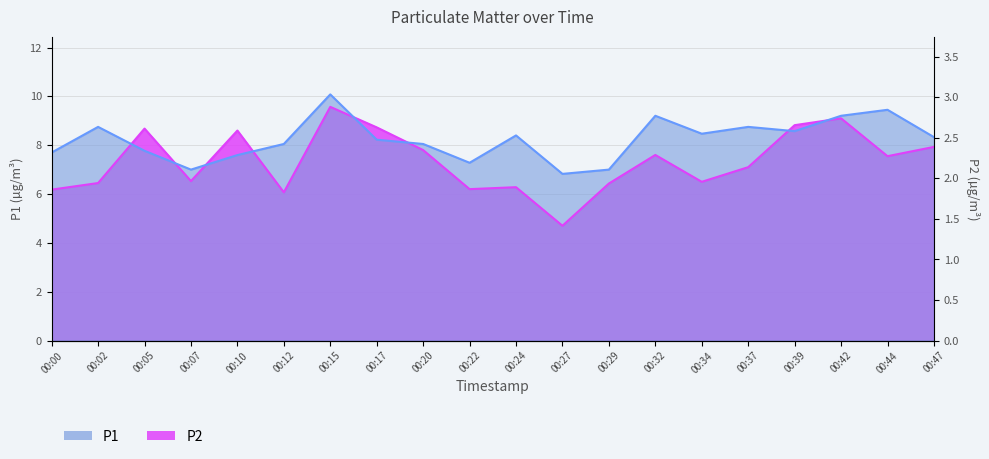

Which label corresponds to the smallest value in the chart?

00:27